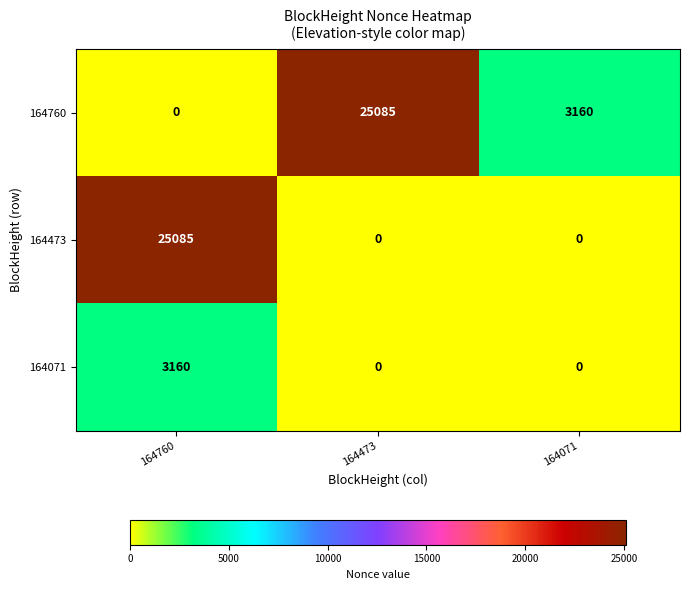

Reading right to left, transcribe all the data shown in this chart.

164760: 3160	25085	0
164473: 0	0	25085
164071: 0	0	3160